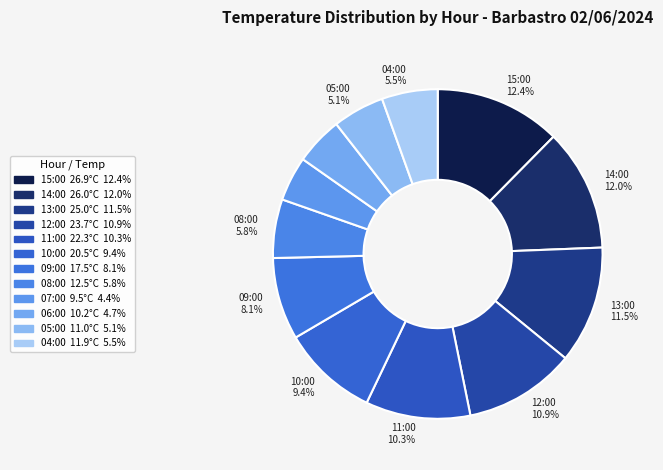

Count the number of slices in the pie.

12